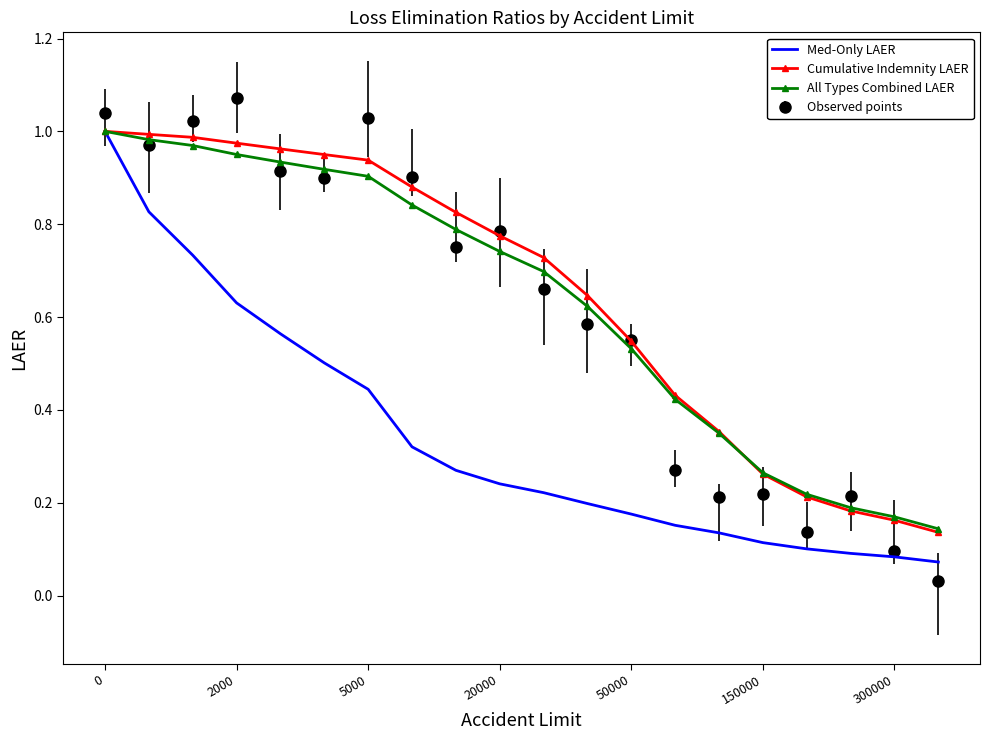

Which series has the largest range (max minus min)?

Observed points